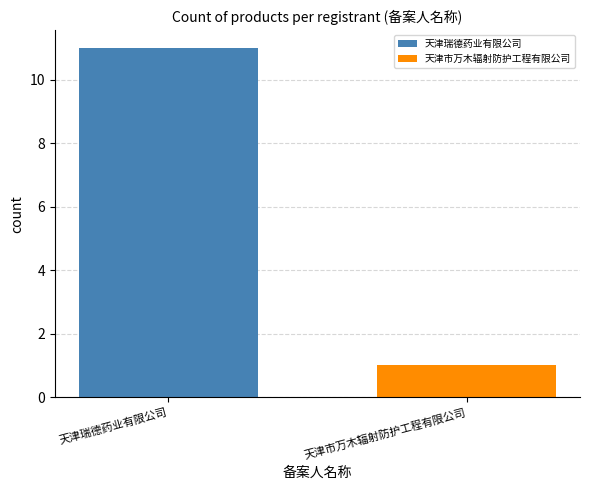

What is the maximum value shown in the chart?

11